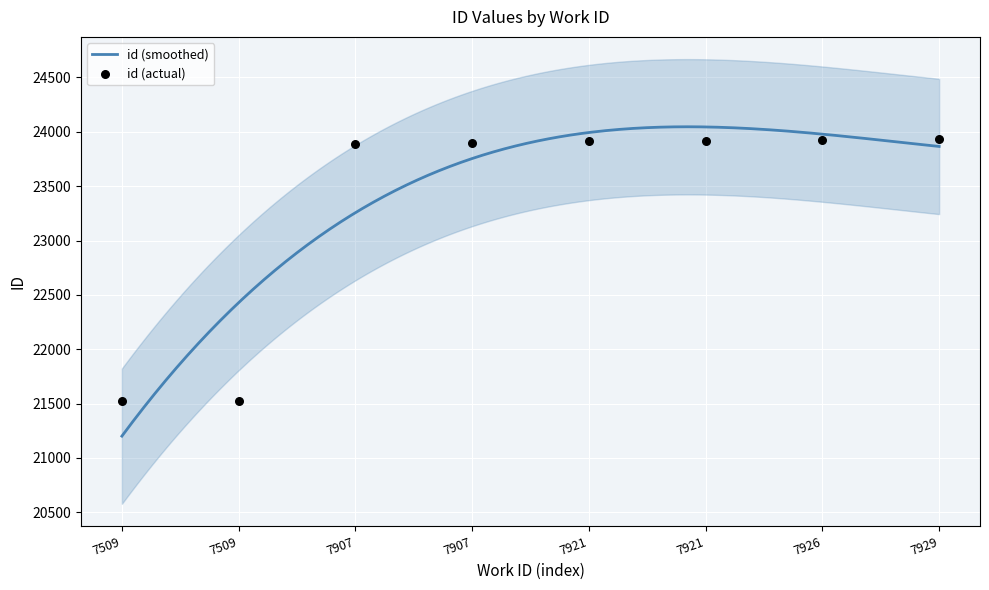

What is the ratio of the value at 7907 to the value at 7926?

1.0